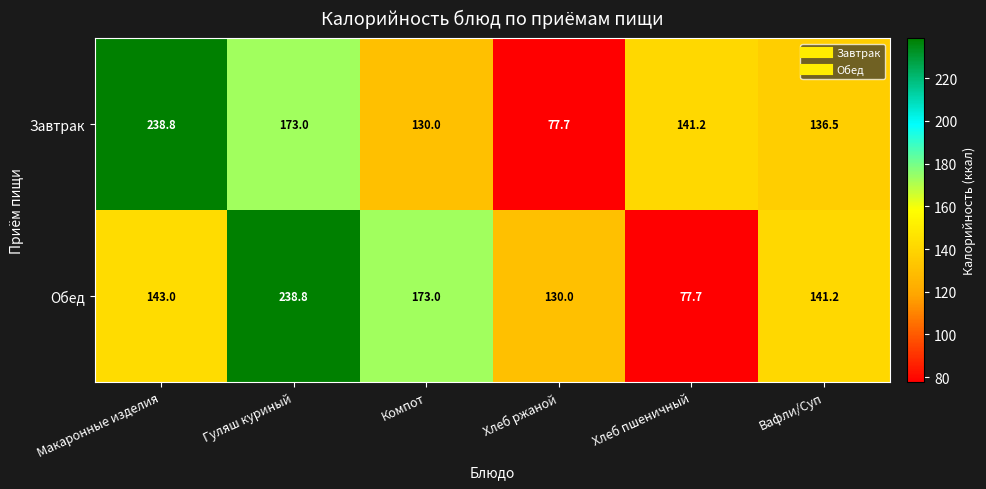

What is the sum of all Завтрак values?

897.2